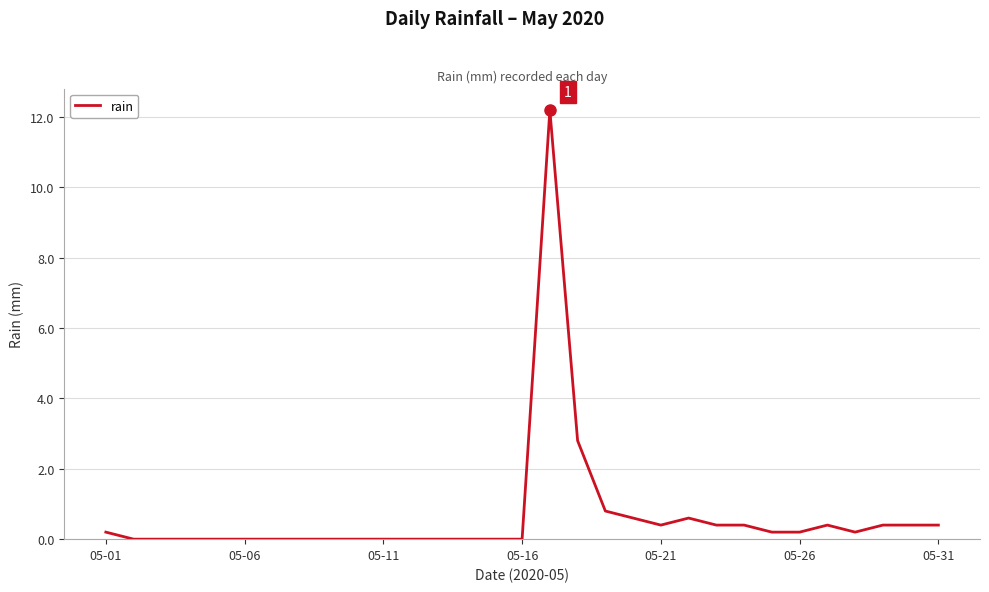

What is the difference between the maximum and minimum values?

12.2